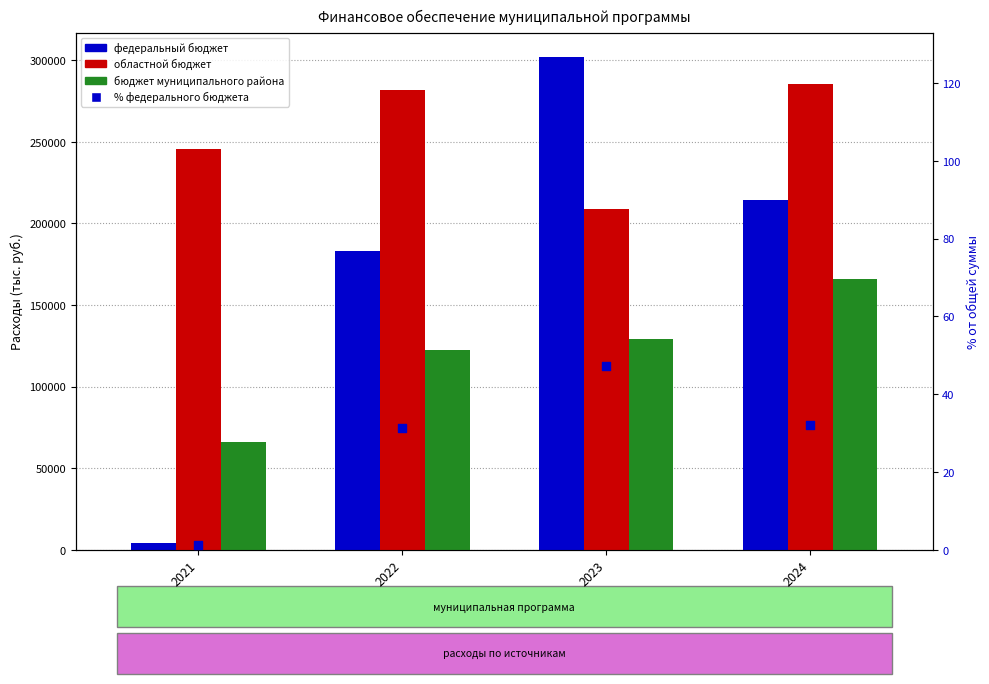

What is the total value across all series at 2022?

587292.2